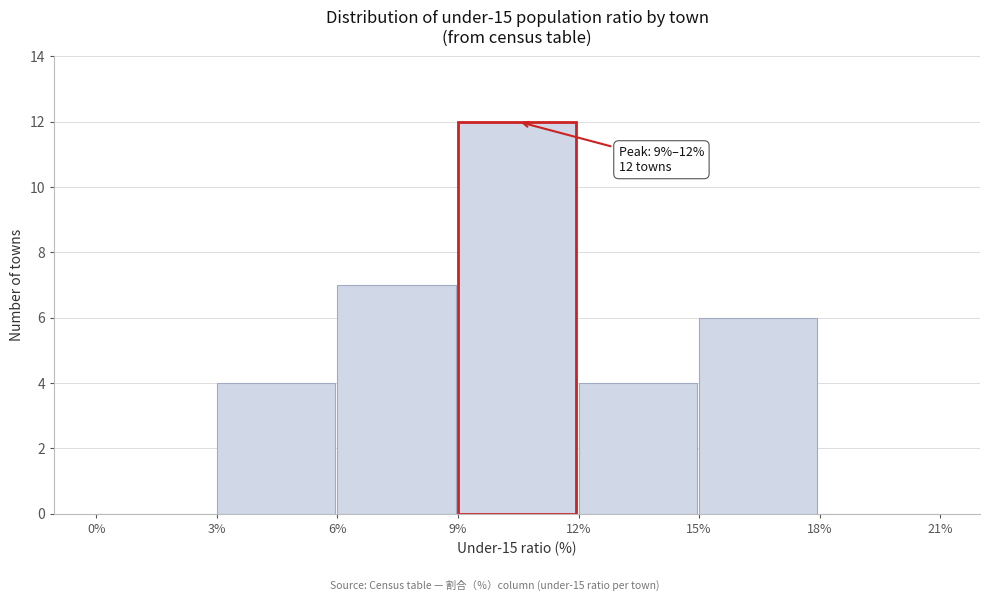

Over which range of the x-axis is the bar tallest?

9% to 12%